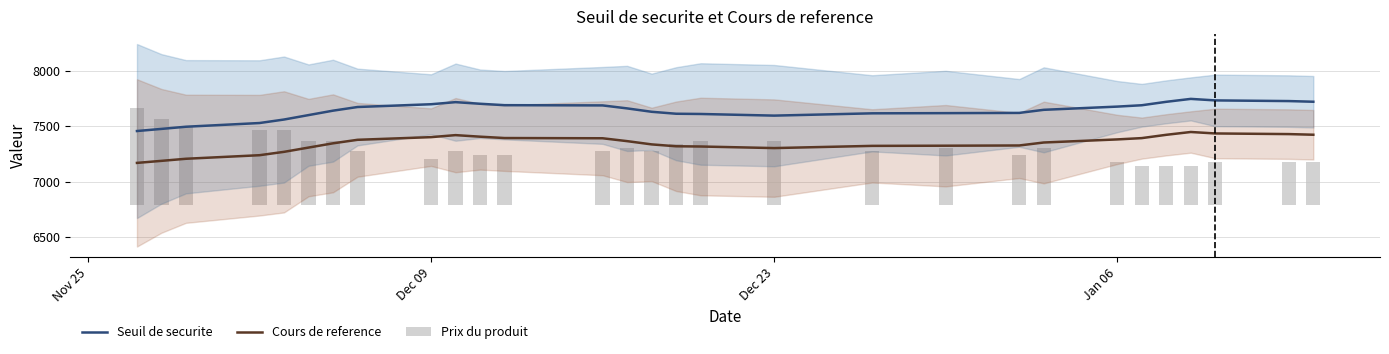

Reading right to left, what are all the values shown in this chart?

Seuil de securite: 7719.0	7725.0	7731.0	7744.6	7718.3	7687.4	7675.2	7646.3	7618.4	7616.4	7614.8	7594.1	7608.9	7611.0	7628.7	7659.1	7686.0	7688.1	7700.8	7715.3	7696.5	7671.5	7638.7	7598.8	7558.9	7527.4	7494.1	7474.6	7455.4
Cours de reference: 7422.1	7427.9	7433.6	7446.8	7421.5	7391.7	7380.0	7352.2	7325.4	7323.4	7321.9	7302.0	7316.2	7318.3	7335.2	7364.5	7390.3	7392.4	7404.6	7418.6	7400.5	7376.5	7344.9	7306.5	7268.2	7237.9	7205.9	7187.1	7168.7
Prix du produit: 389.4	389.4	389.4	357.2	357.2	357.2	389.4	518.6	454.0	518.6	486.3	583.2	583.2	550.9	486.3	518.6	486.3	454.0	454.0	486.3	421.7	486.3	583.2	583.2	680.1	680.1	712.4	777.0	873.9